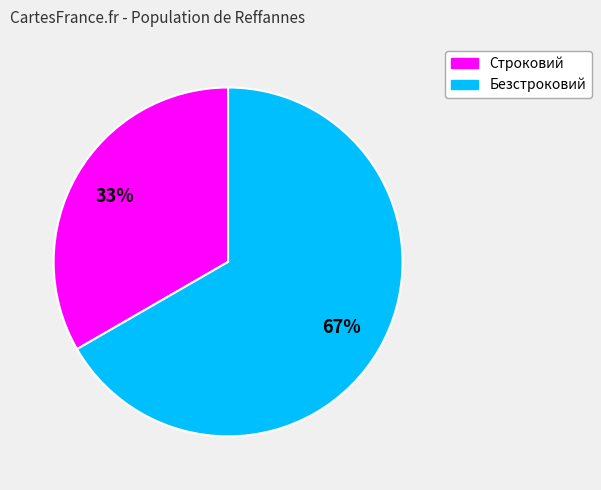

What percentage is the Безстроковий slice, to the nearest percent?

67%